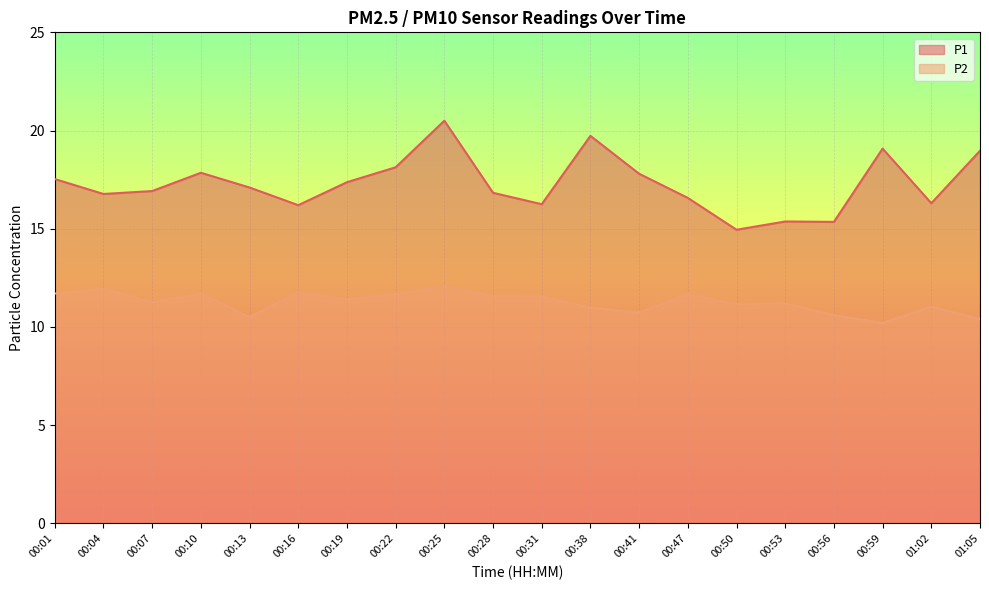

What is the maximum value shown in the chart?

20.5